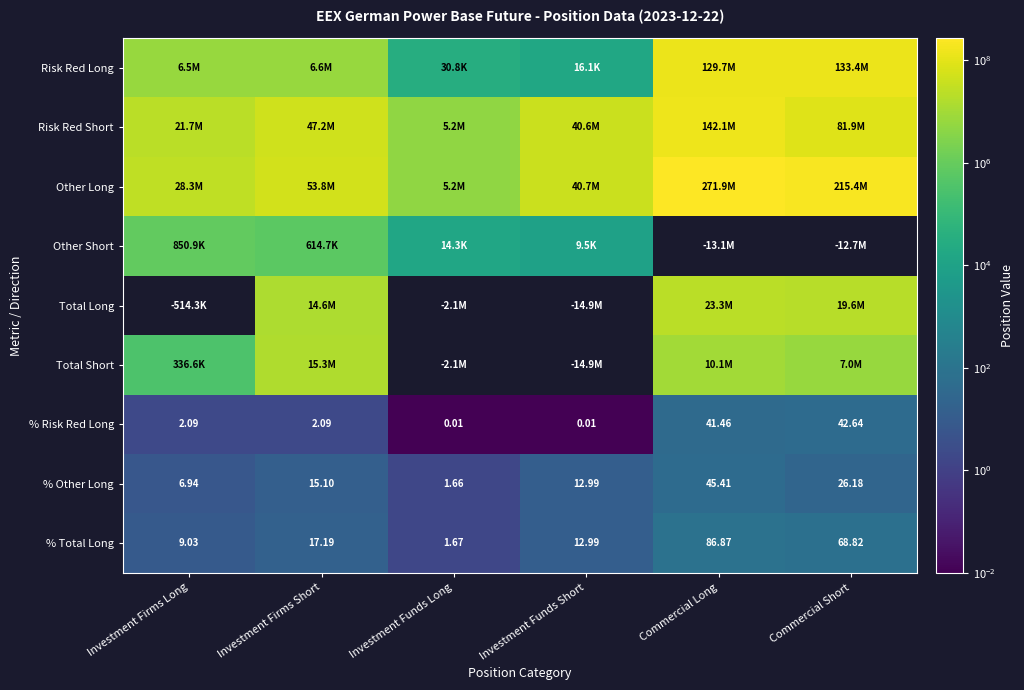

How many values in the % Total Long series are below 17?

3